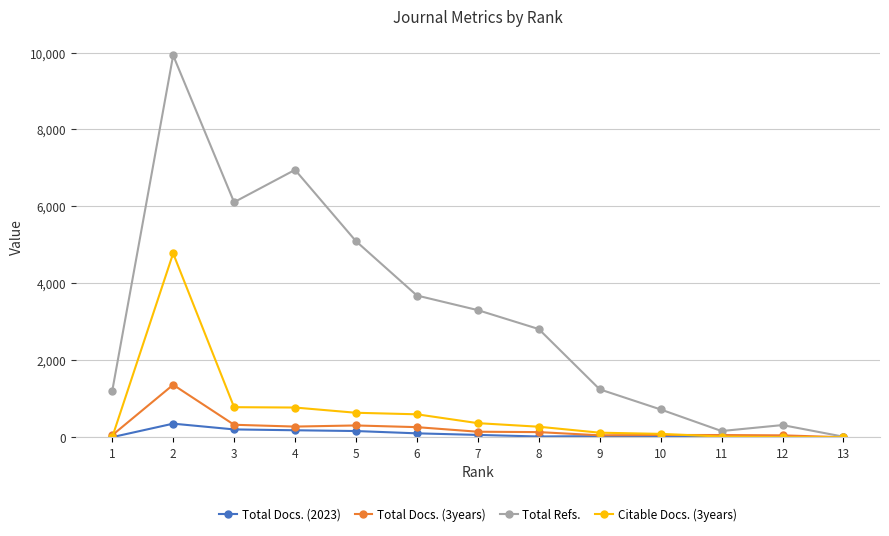

What is the value of the Total Refs. point at the 4th from the left?

6951